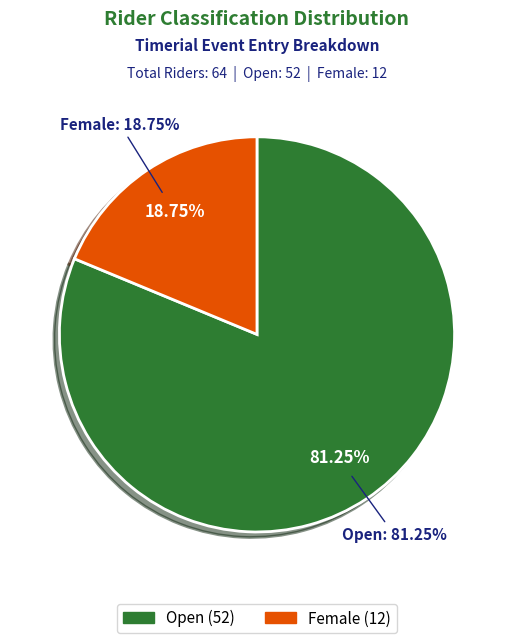

Is it true that Female is 5% of the pie?

False